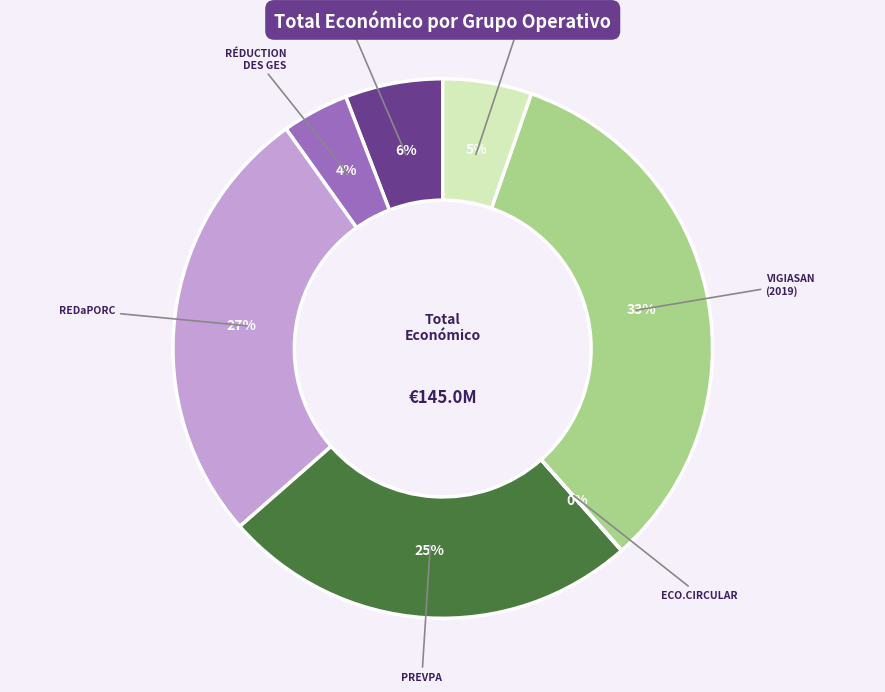

To the nearest percent, what is the average slice percentage?

14%